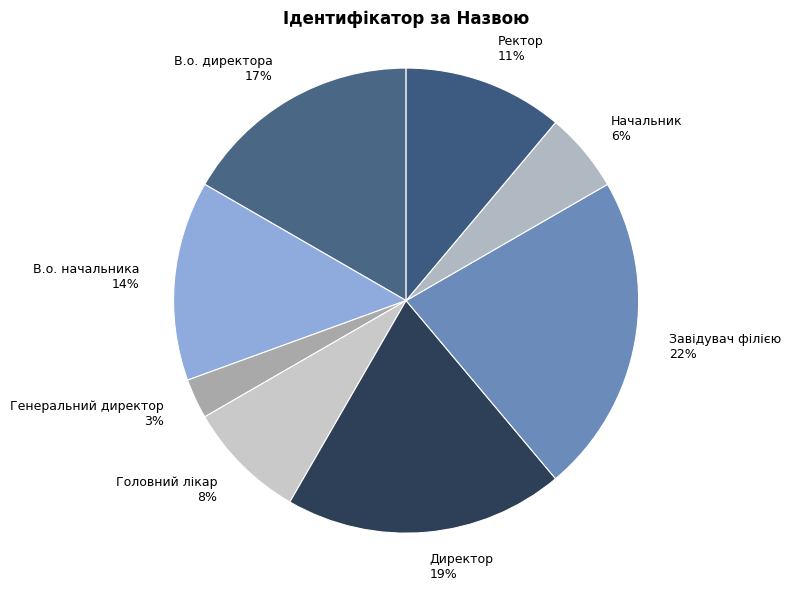

Which has a higher value, Генеральний директор or Директор?

Директор